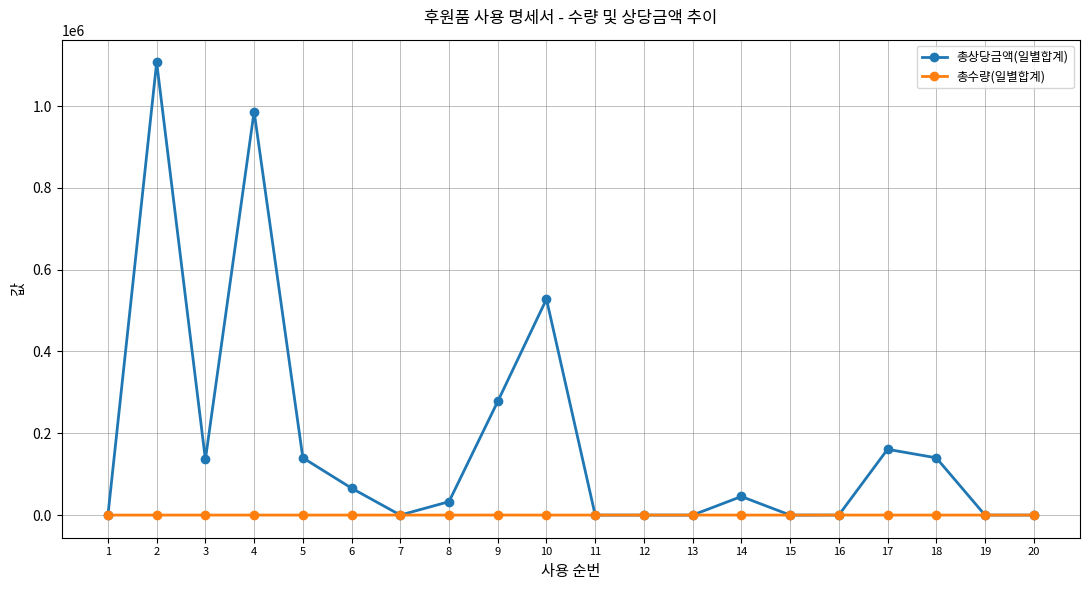

The value of 총상당금액(일별합계) at 17 is 160800. True or false?

True